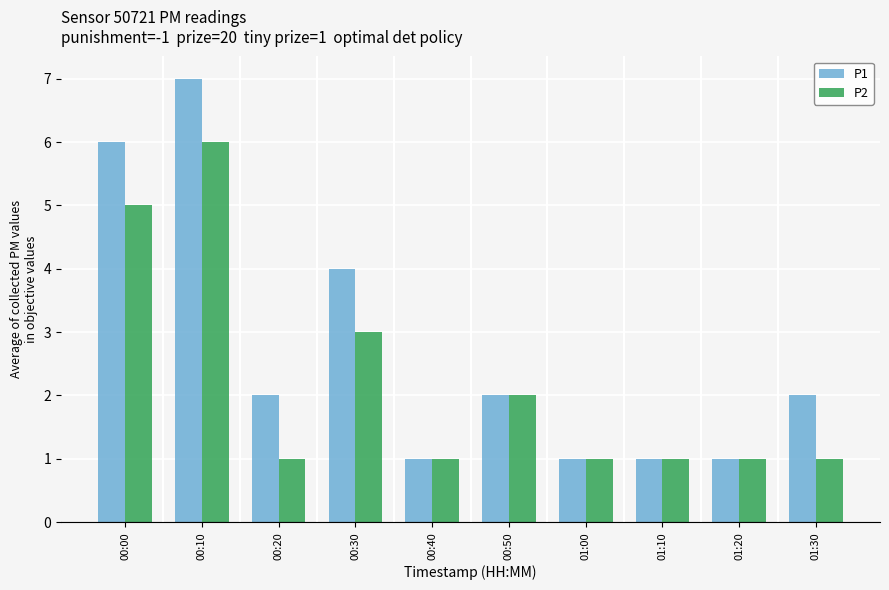

What are all the series names shown in the legend?

P1, P2